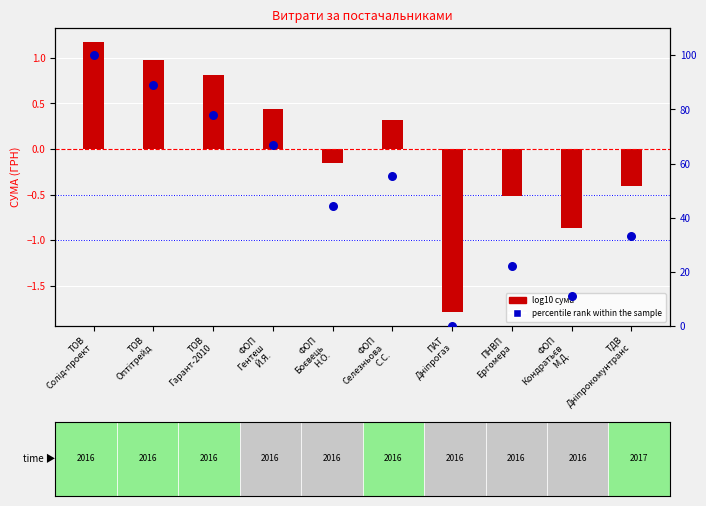

Which series has the largest total across all categories?

percentile rank within the sample